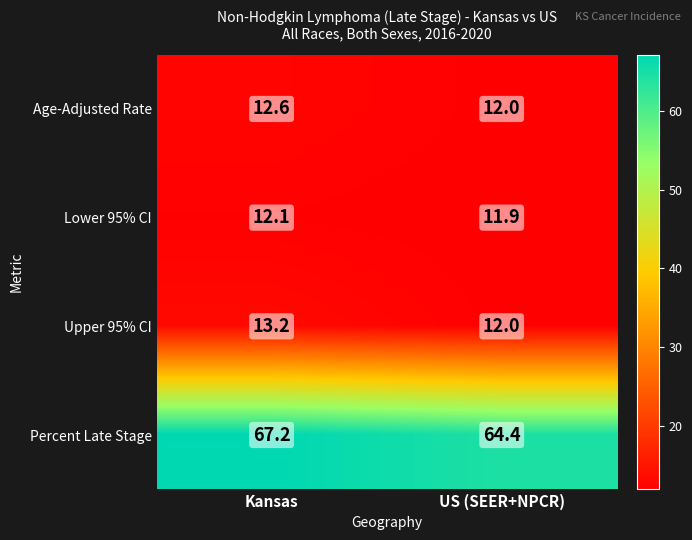

What is the smallest value displayed?

11.9